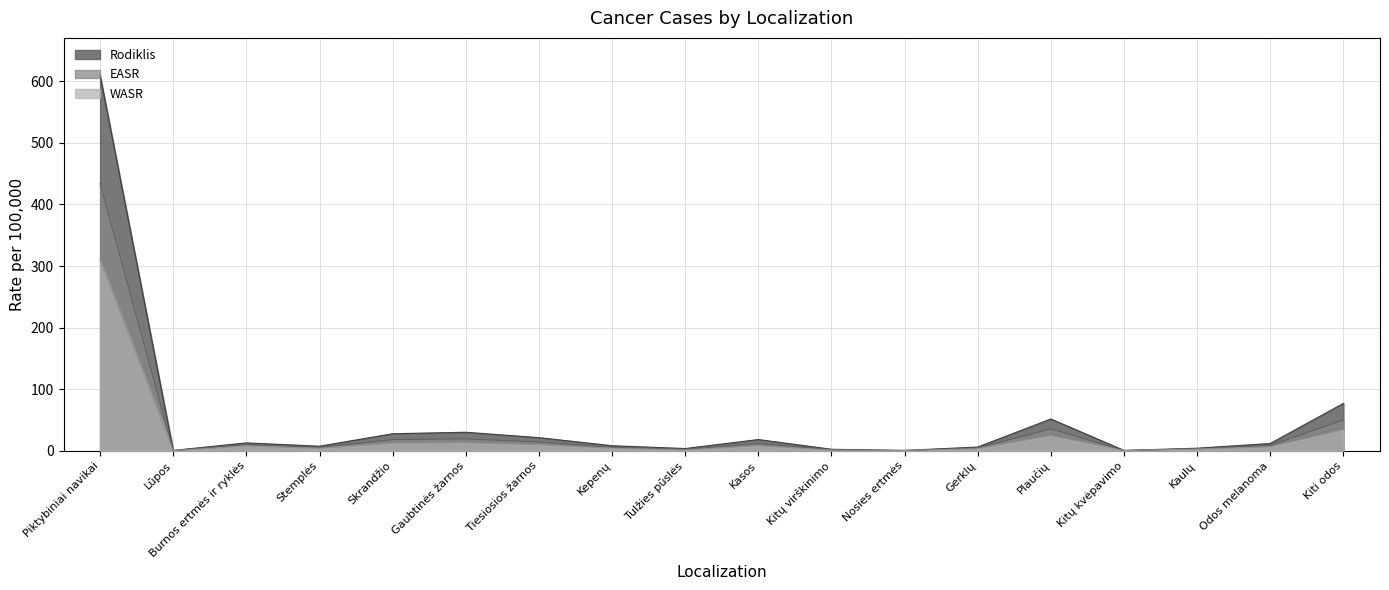

Which has a higher value, Nosies ertmės or Piktybiniai navikai?

Piktybiniai navikai